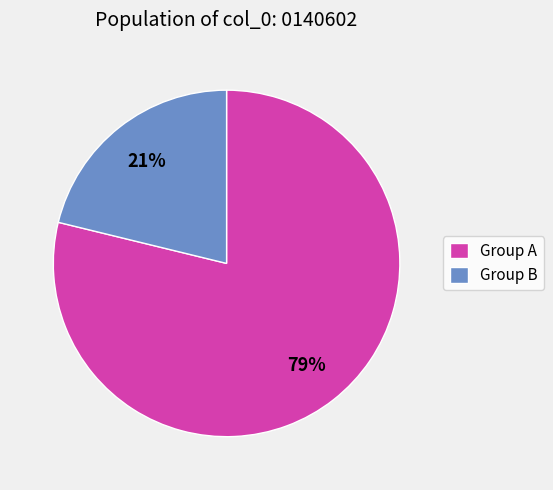

The Group A slice represents 79% of the pie. True or false?

True